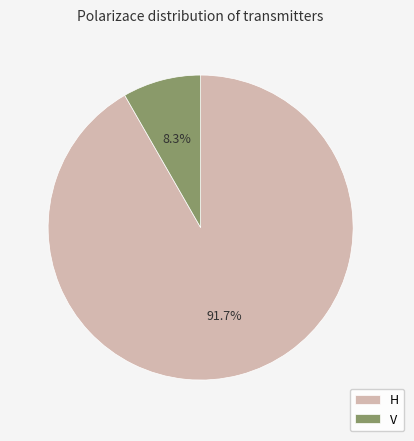

Count the number of slices in the pie.

2